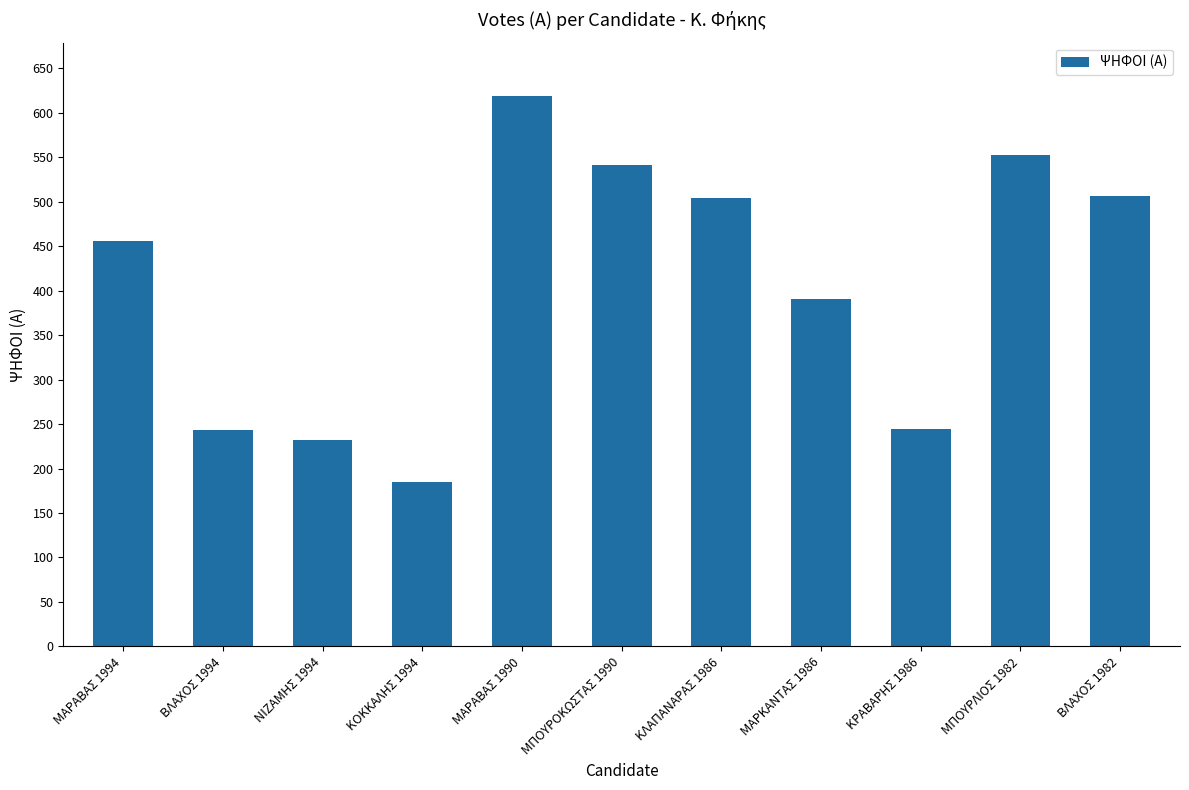

What is the smallest value displayed?

185